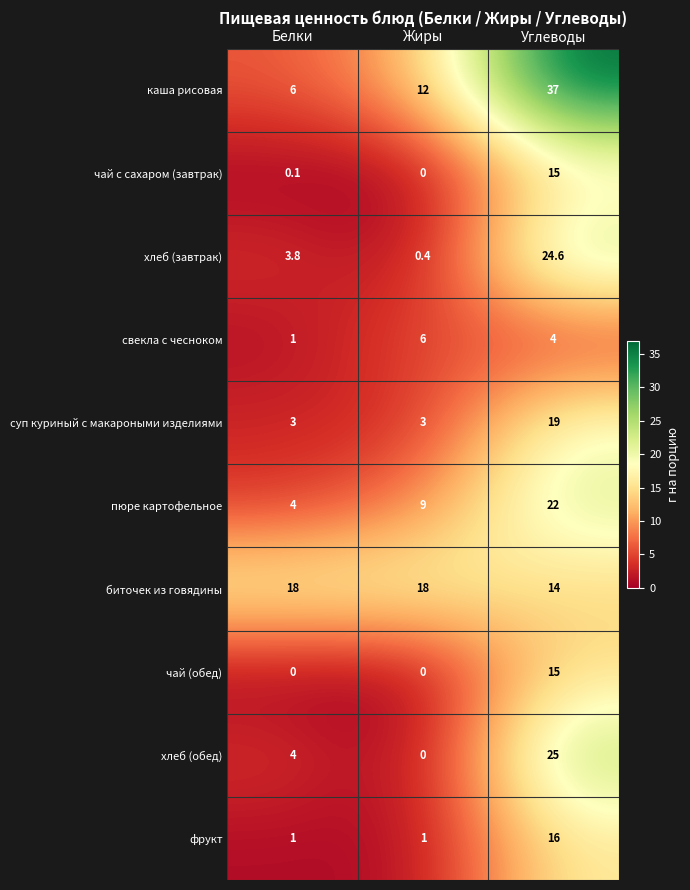

Is it true that свекла с чесноком equals 1.0 at Белки?

True